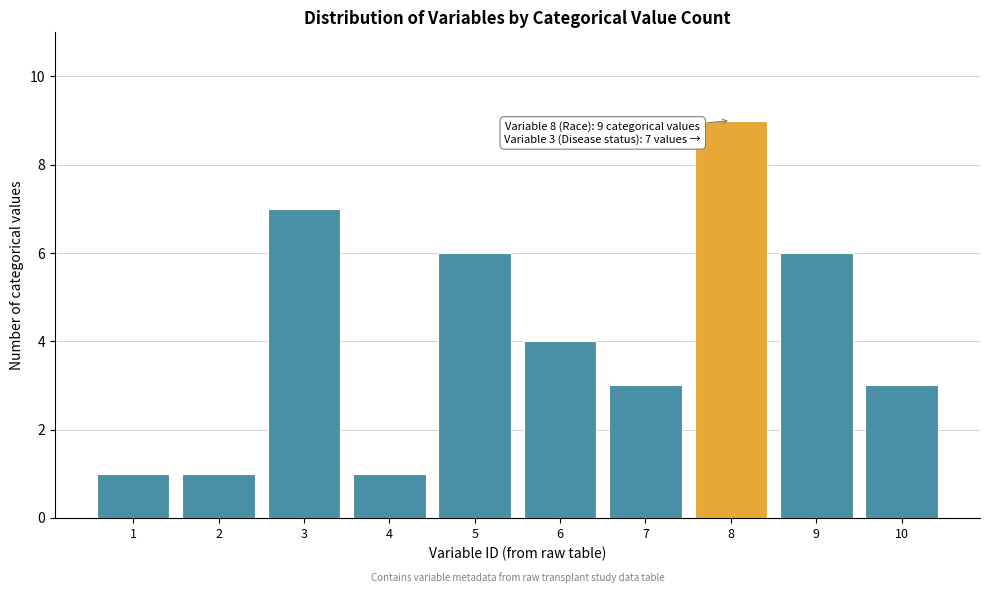

Reading left to right, what are all the values shown in this chart?

1	1	7	1	6	4	3	9	6	3